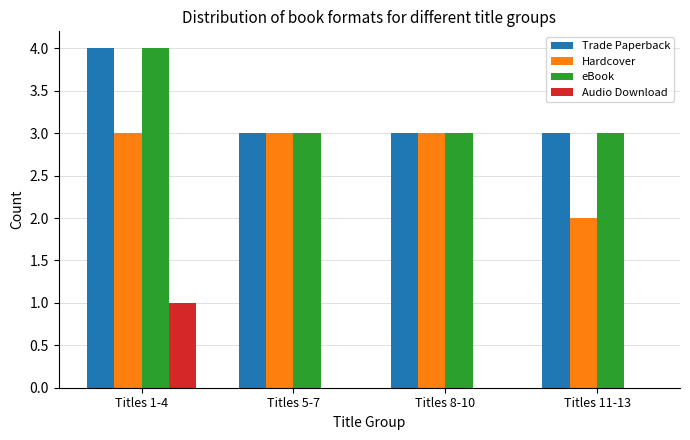

Does the chart contain stacked bars?

No